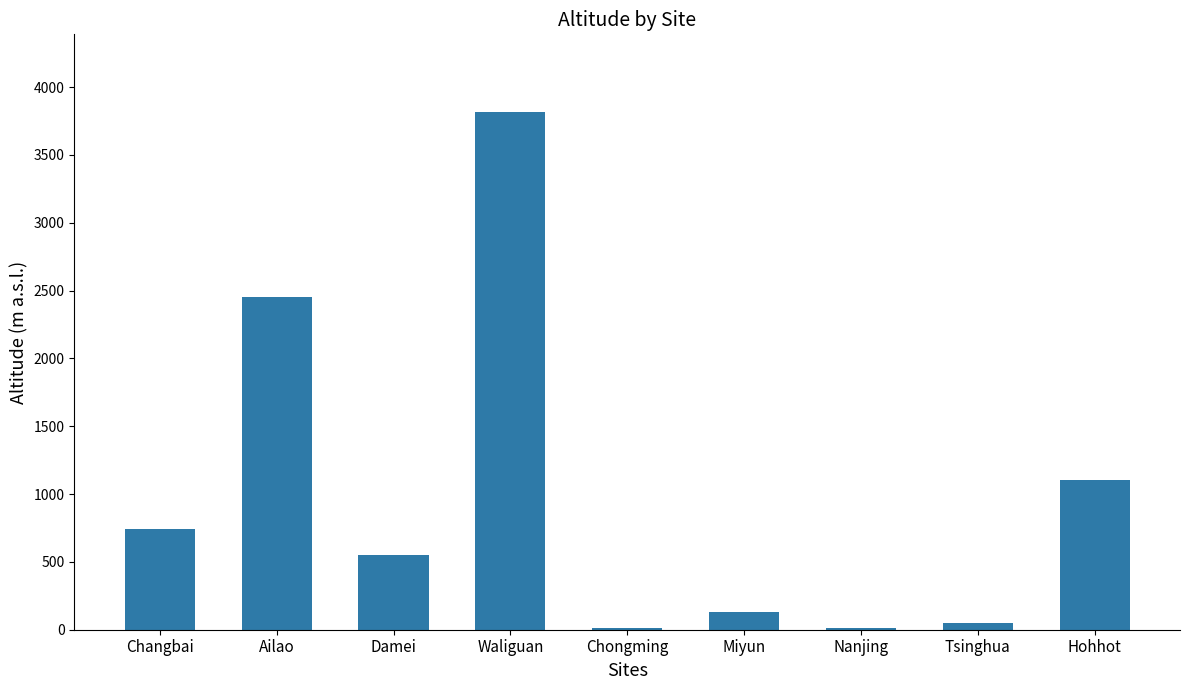

How many data points does each series have?

9